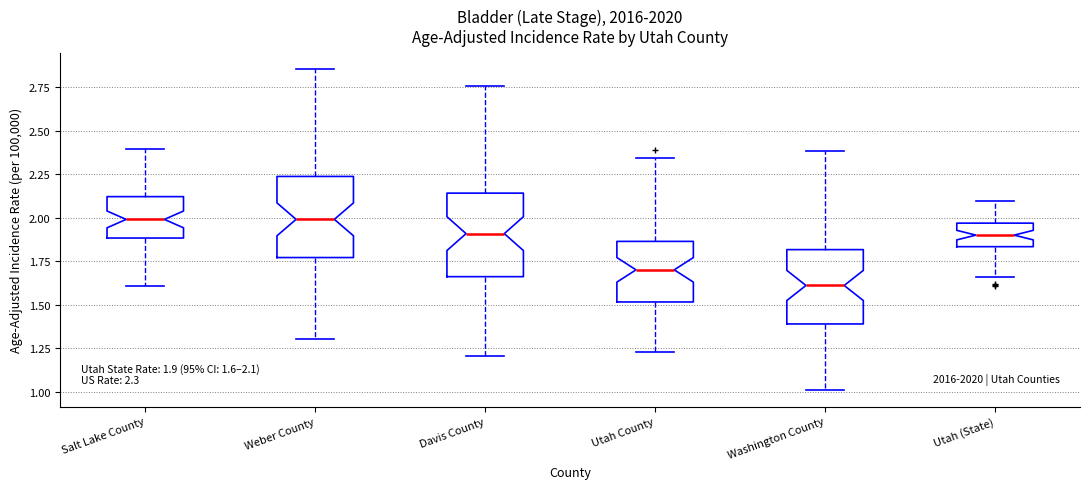

Which box's median line is the lowest?

Washington County